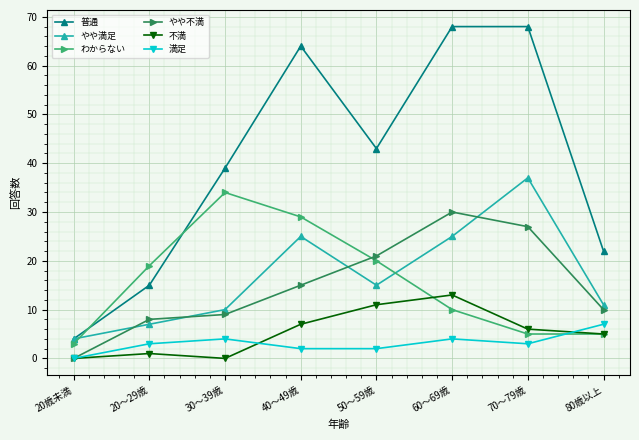

What are all the series names shown in the legend?

普通, やや満足, わからない, やや不満, 不満, 満足